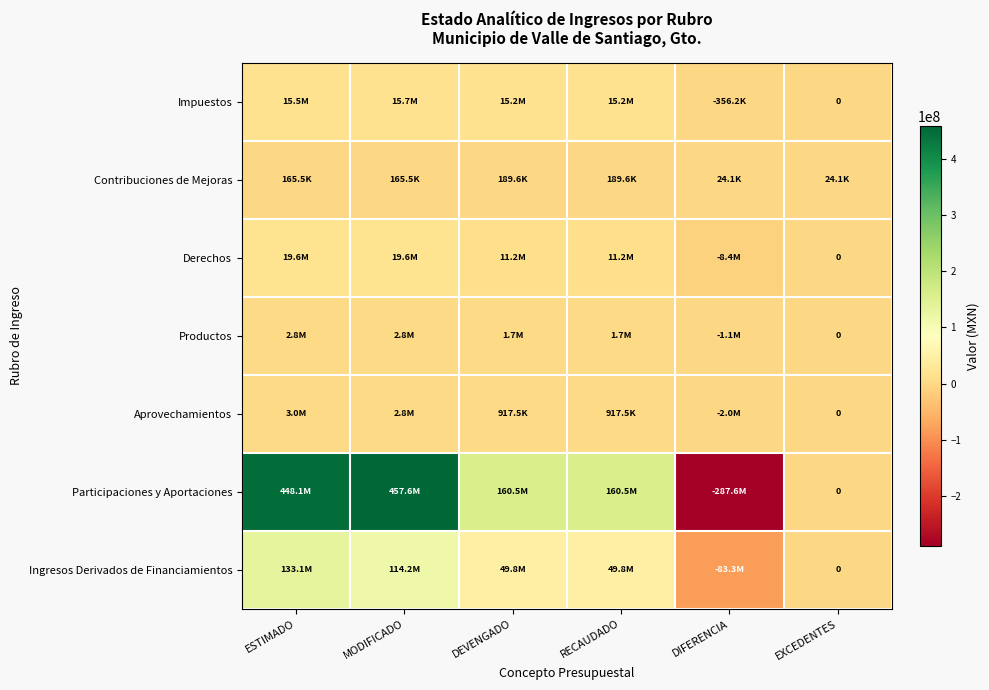

What is the total value across all series at EXCEDENTES?

24090.0